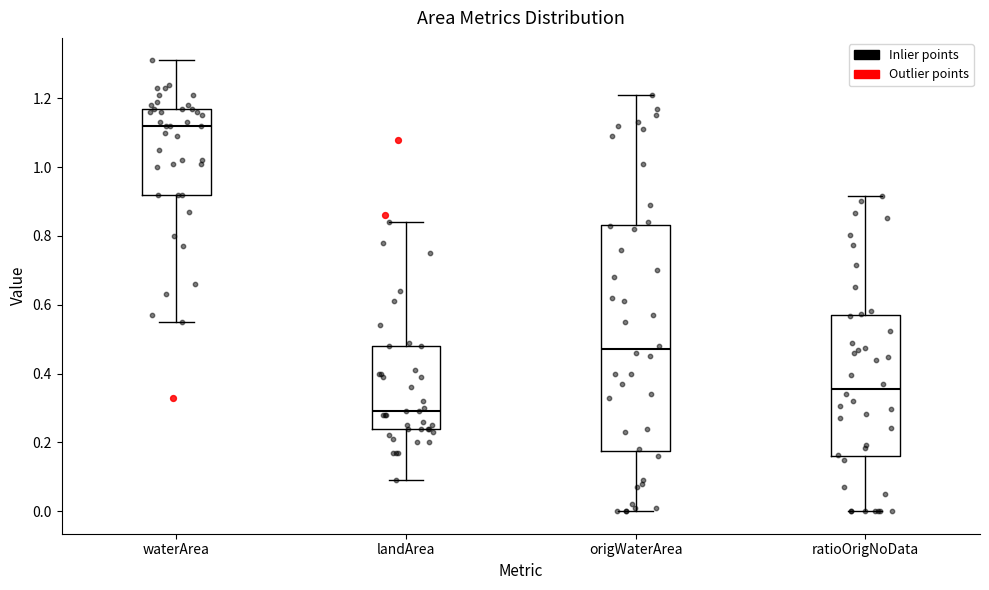

Which box is the tallest, from its lower edge to its upper edge?

origWaterArea